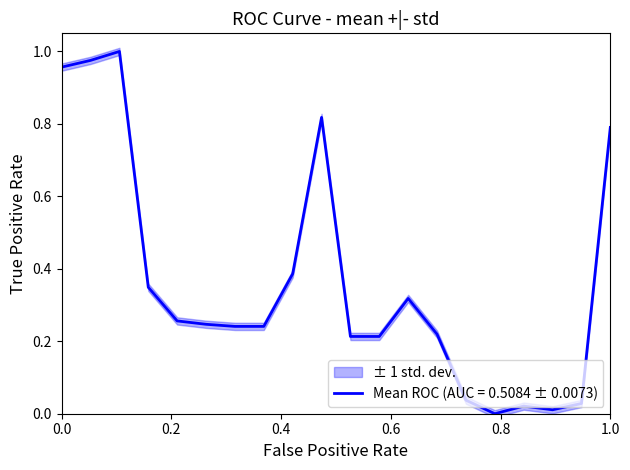

What is the change in value from 11 to 16?

-0.2